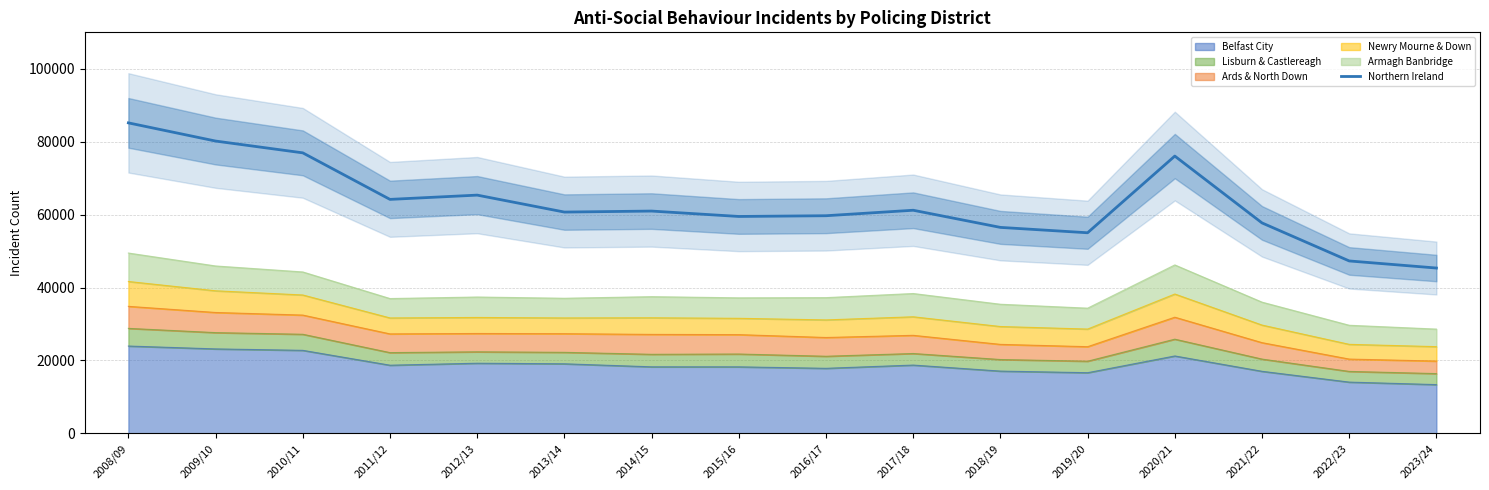

Is it true that the value at 2022/23 is 47301?

True